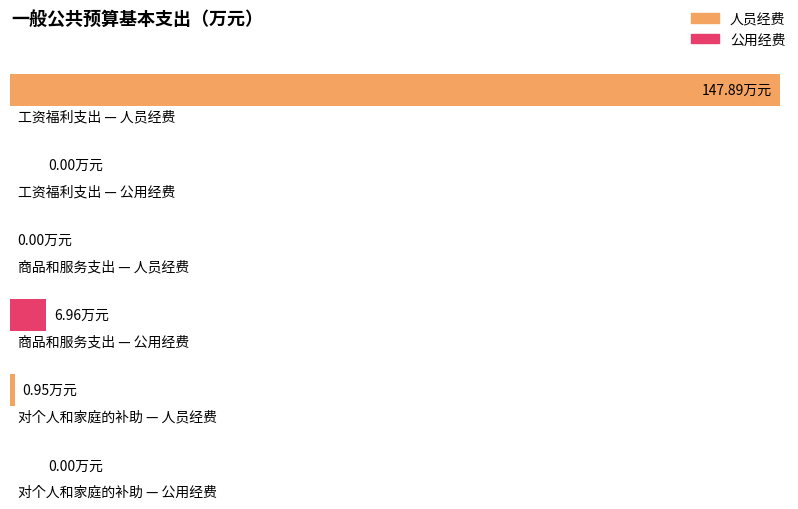

How many data points does each series have?

3